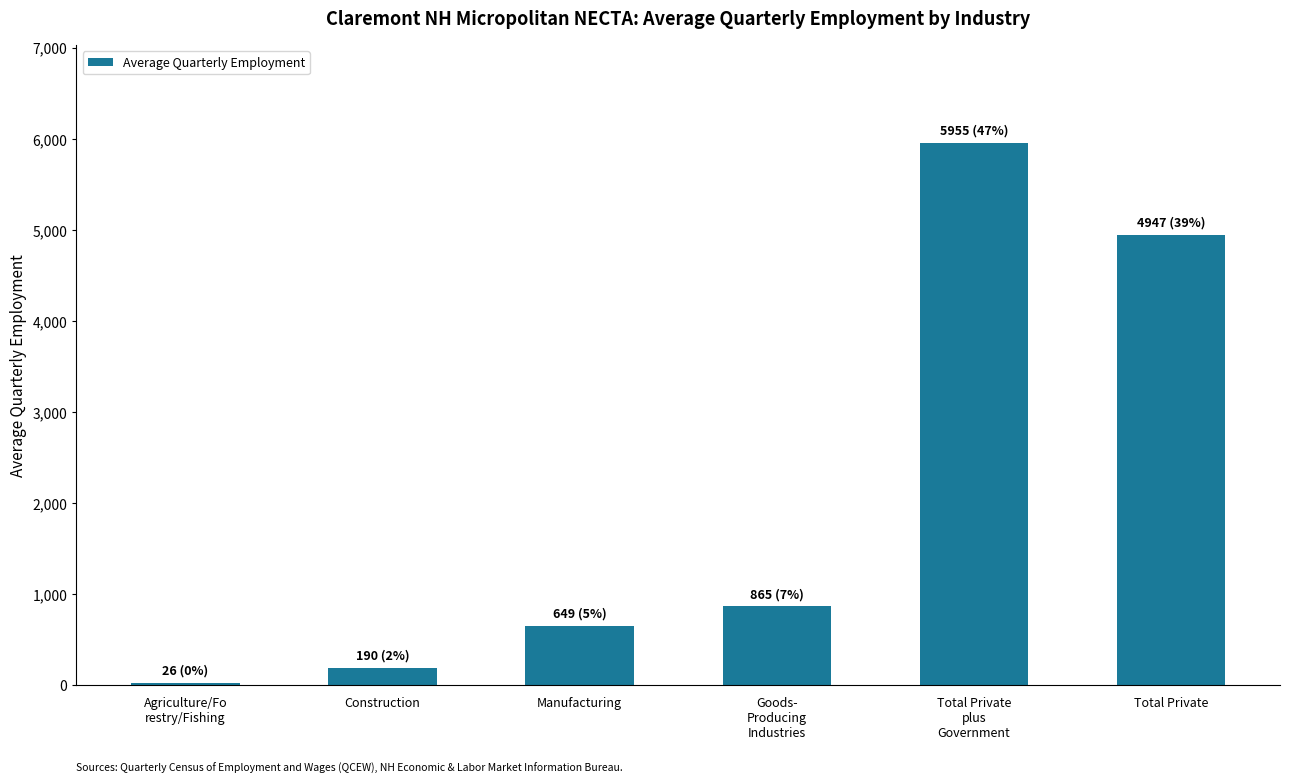

Which category has the lowest value across all series?

Agriculture/Fo
restry/Fishing